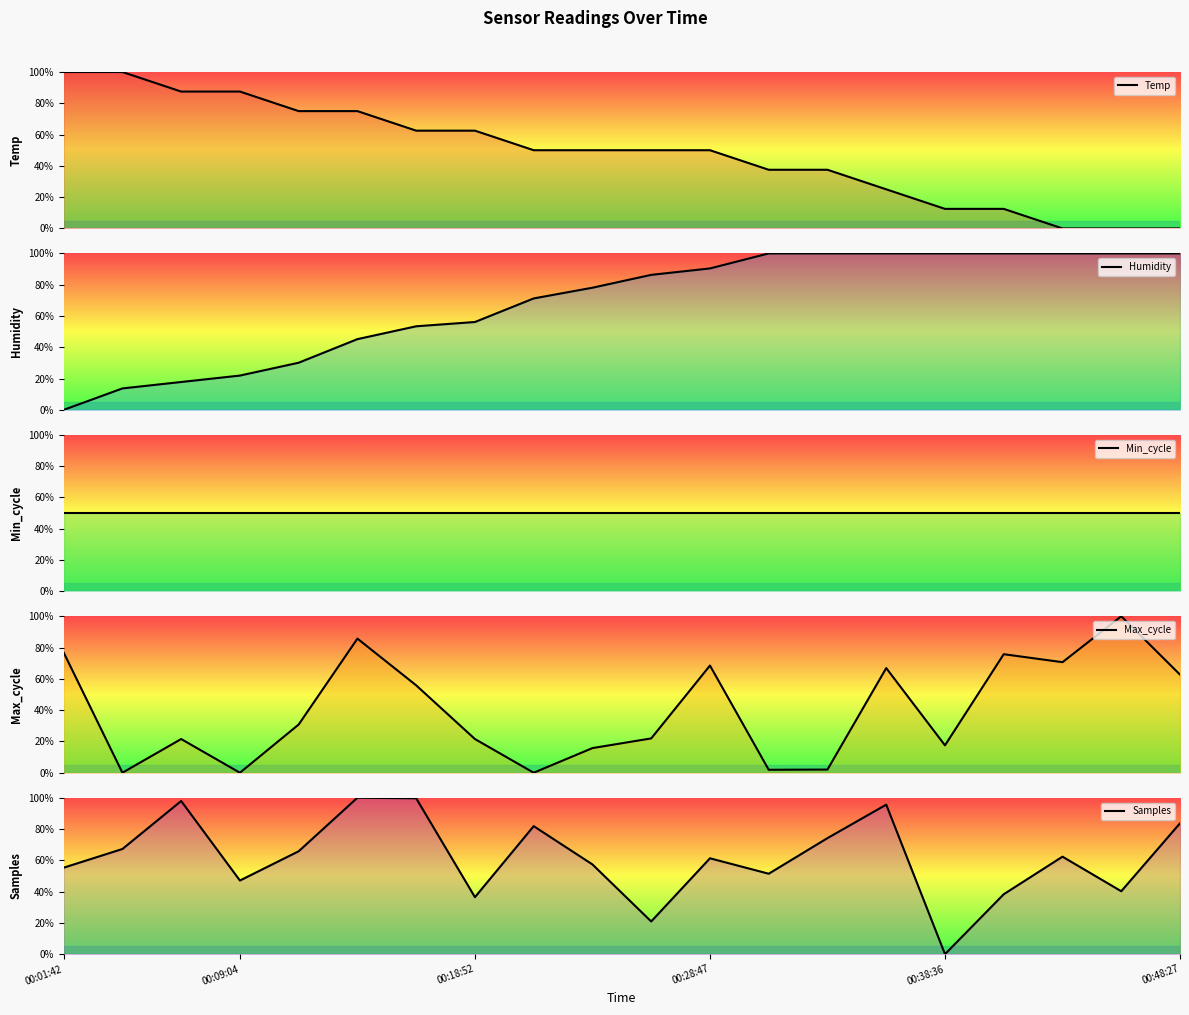

Which series has the widest spread of values?

Temp